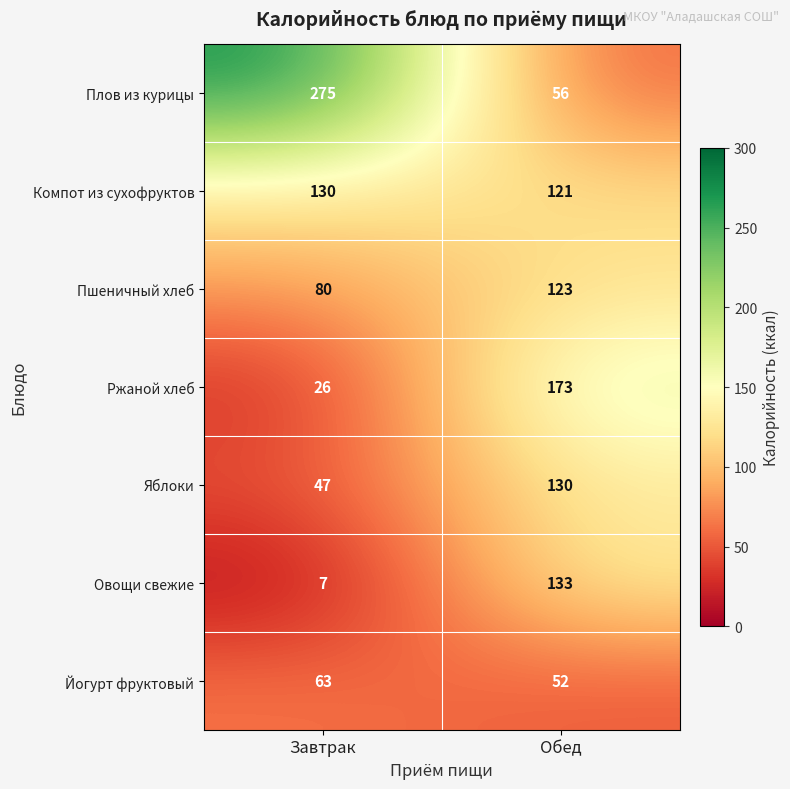

How many data points does each series have?

2